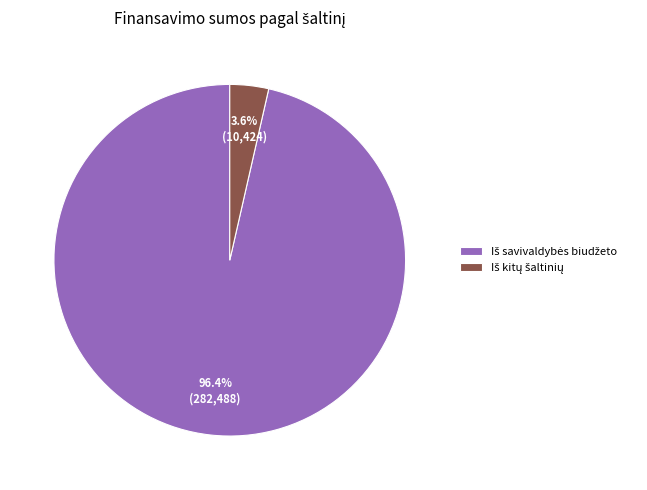

Does any single category account for the majority?

Yes